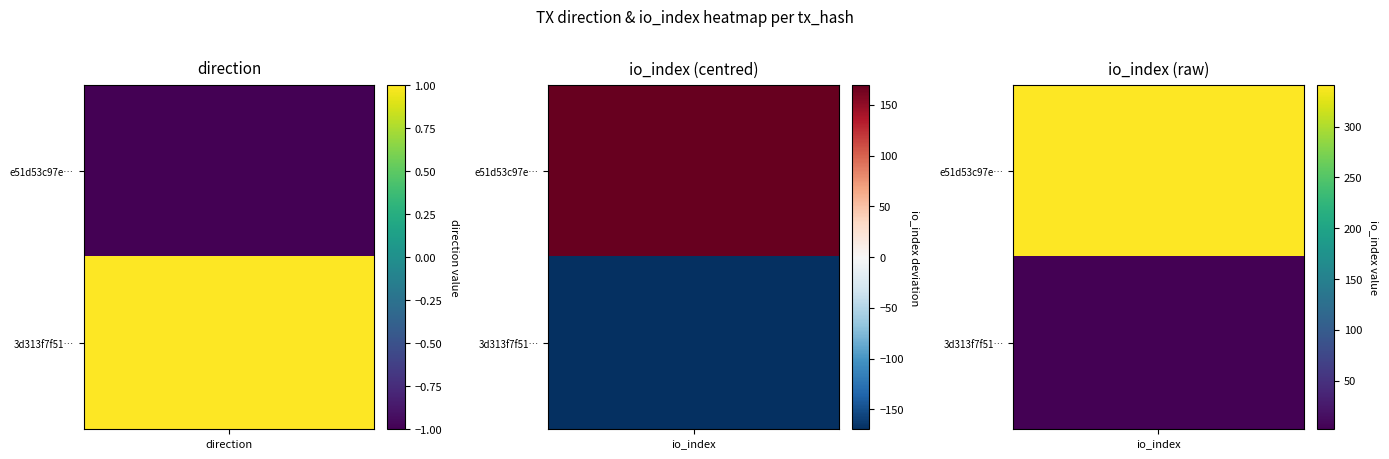

At 1, list the series in order from largest to smallest.

e51d53c97ed00d6d1d4dabed5ada24fb6812e21, 3d313f7f51822d362796d649f4e5837f45c9328